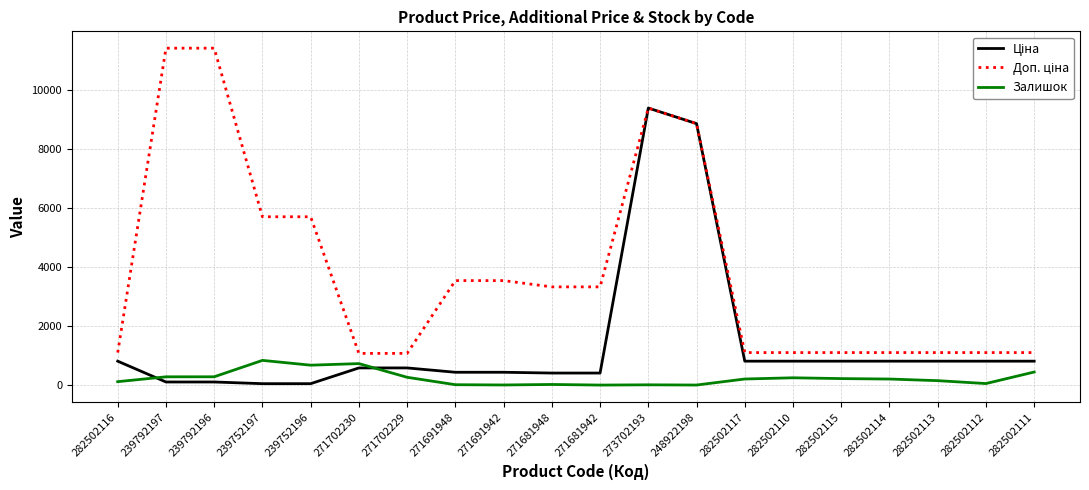

What is the difference between the highest and lowest values at 271702229?

808.7